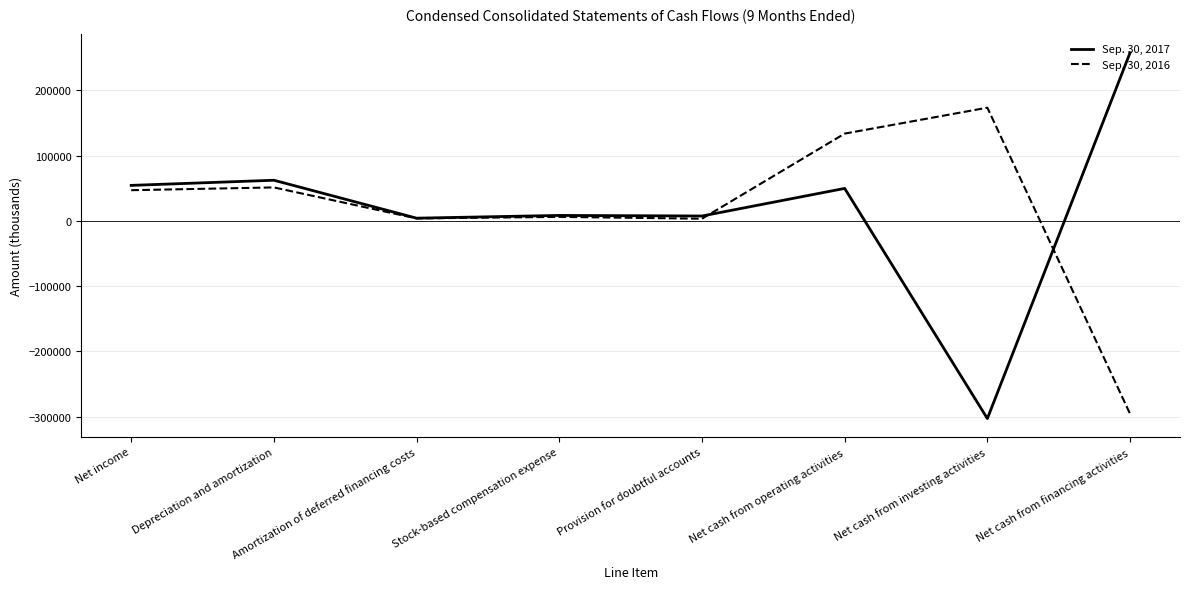

The value of Sep. 30, 2017 at Depreciation and amortization is 28168. True or false?

False